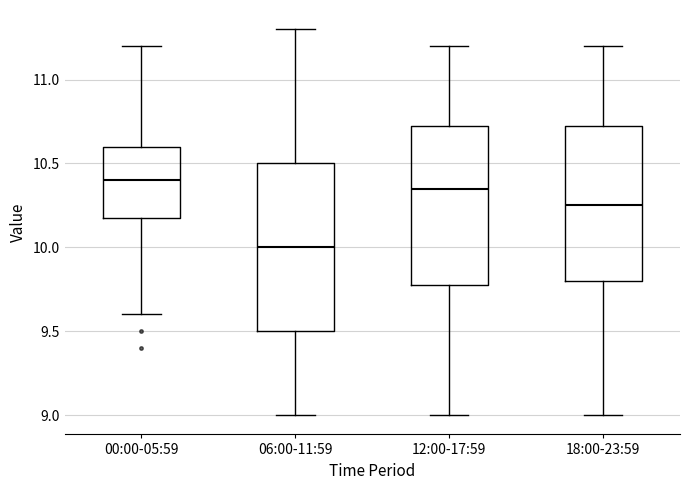

Reading left to right, transcribe this box plot: for each box, give where its median line is, the range the box spans, and where its two whiskers end, as read against the y-axis. The values are not printed on the chart, so give them approximately, as read against the axis.

00:00-05:59: median 10.40, box 10.20 to 10.60, whiskers 9.60 to 11.20
06:00-11:59: median 10.00, box 9.50 to 10.50, whiskers 9.00 to 11.30
12:00-17:59: median 10.35, box 9.80 to 10.75, whiskers 9.00 to 11.20
18:00-23:59: median 10.25, box 9.80 to 10.75, whiskers 9.00 to 11.20